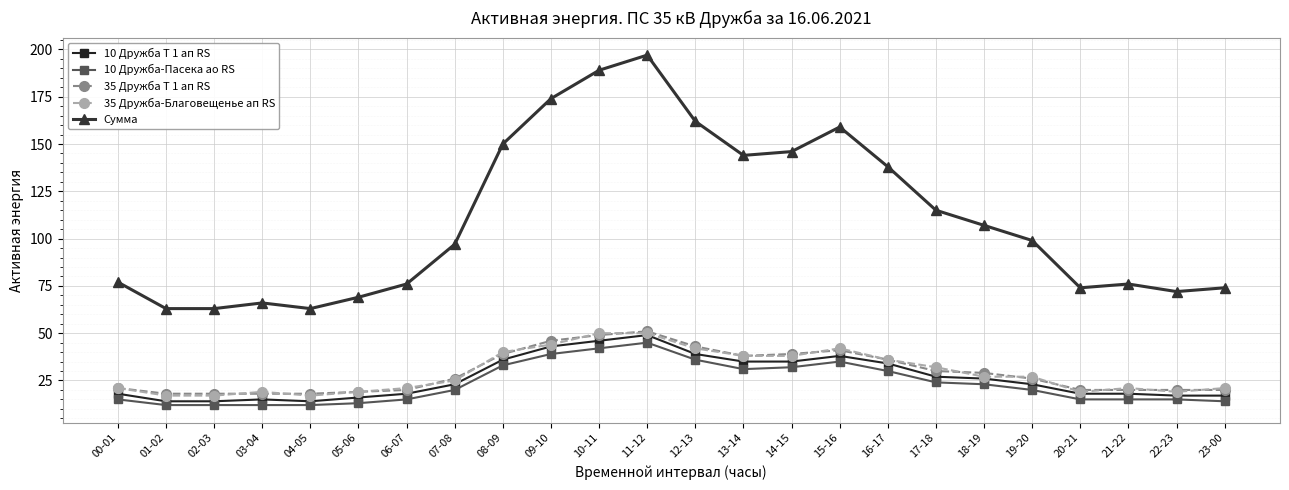

What is the sum of the 10 Дружба Т 1 ап RS values at 11-12 and 01-02?

63